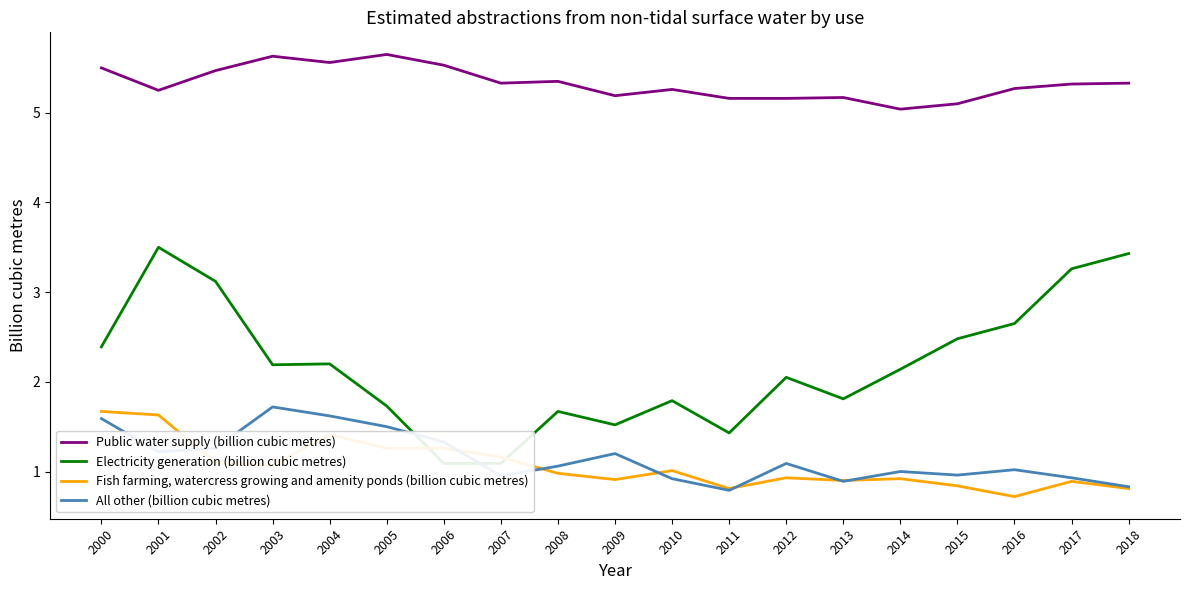

At which category does Fish farming, watercress growing and amenity ponds (billion cubic metres) reach its first local peak?

2004